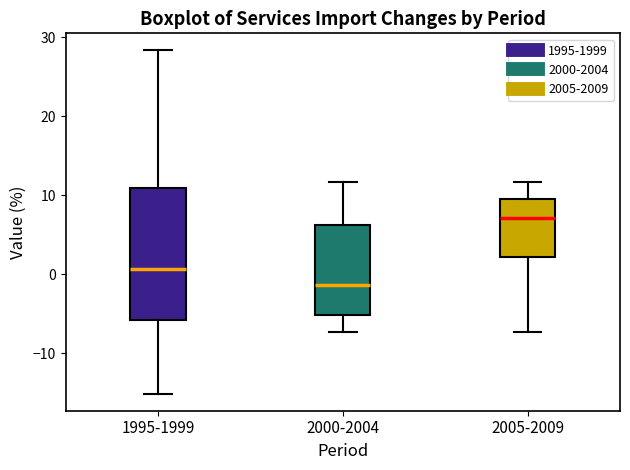

Which box is the tallest, from its lower edge to its upper edge?

1995-1999